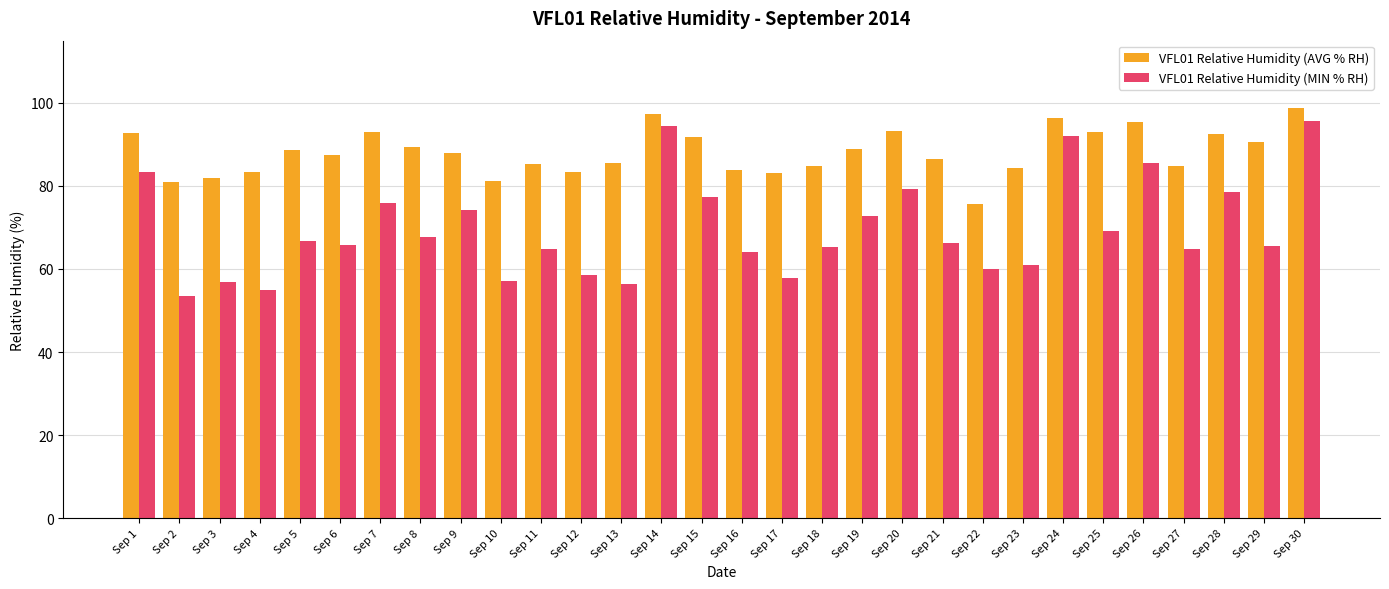

What are all the series names shown in the legend?

VFL01 Relative Humidity (AVG % RH), VFL01 Relative Humidity (MIN % RH)